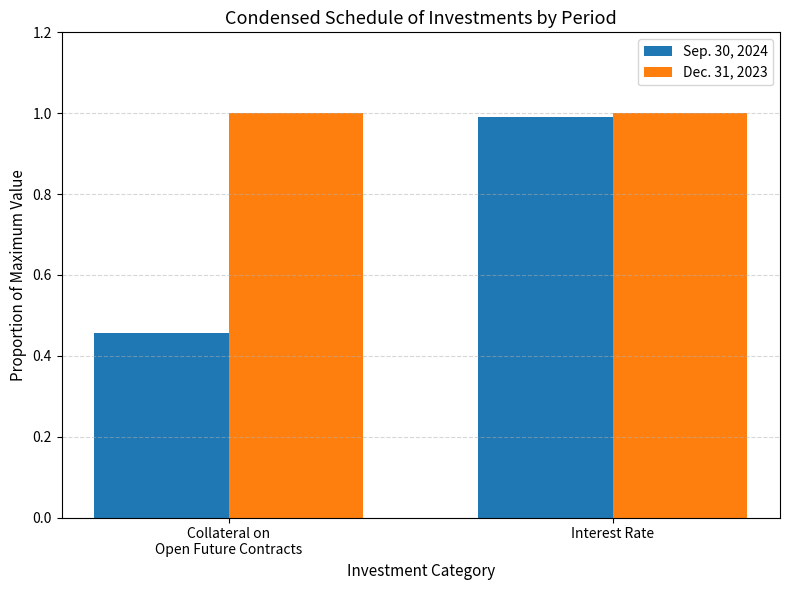

The value of Dec. 31, 2023 at Collateral on
Open Future Contracts is 0.6. True or false?

False